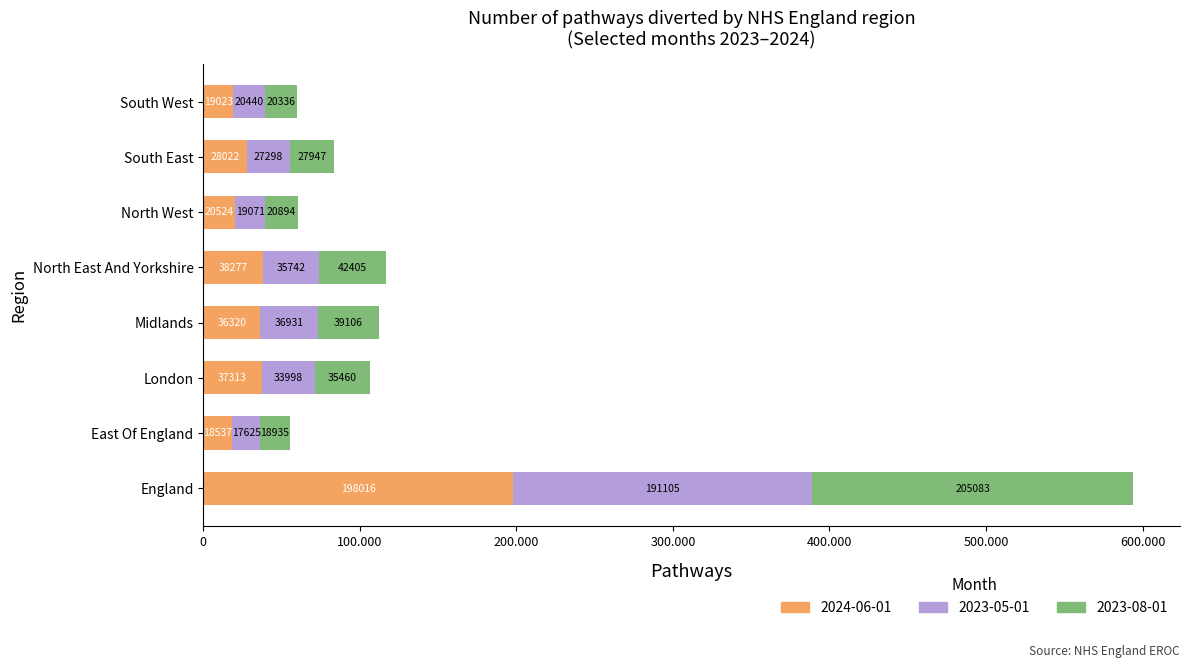

Which has a higher value, South East or Midlands?

Midlands